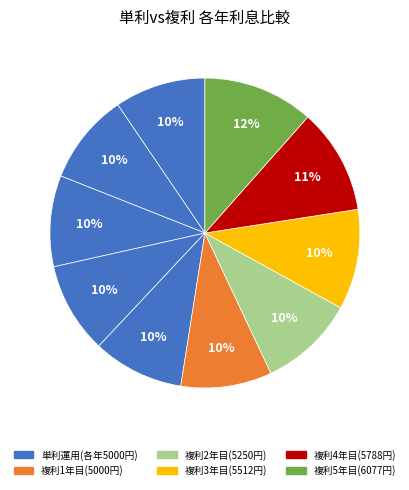

What is the spread (max minus min) of values at 2年目?

250